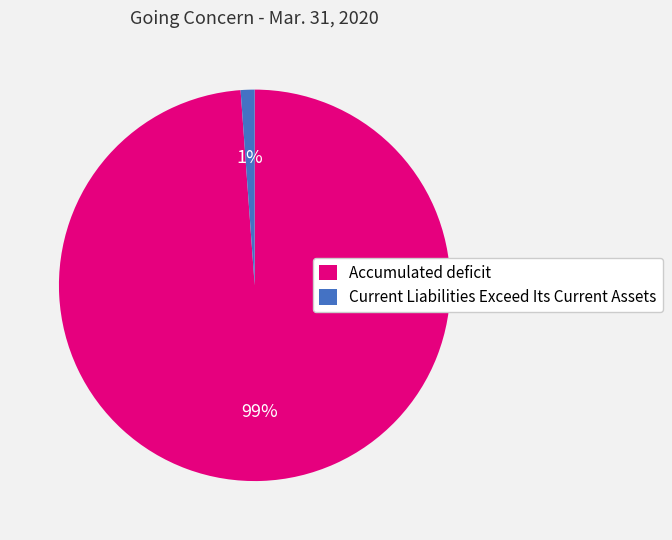

To the nearest percent, what portion does Current Liabilities Exceed Its Current Assets represent?

1%